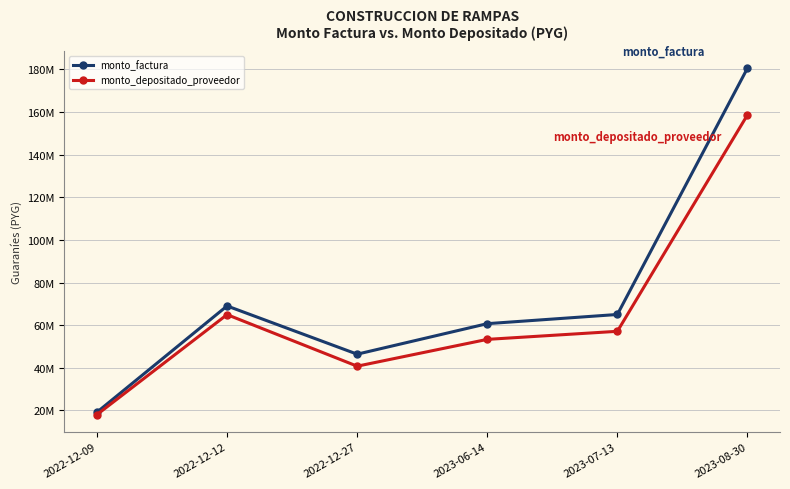

True or false: monto_factura and monto_depositado_proveedor cross at least once.

False